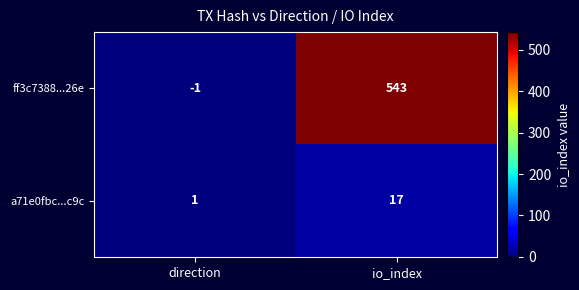

Reading left to right, transcribe all the data shown in this chart.

ff3c7388...26e: direction=-1	io_index=543
a71e0fbc...c9c: direction=1	io_index=17